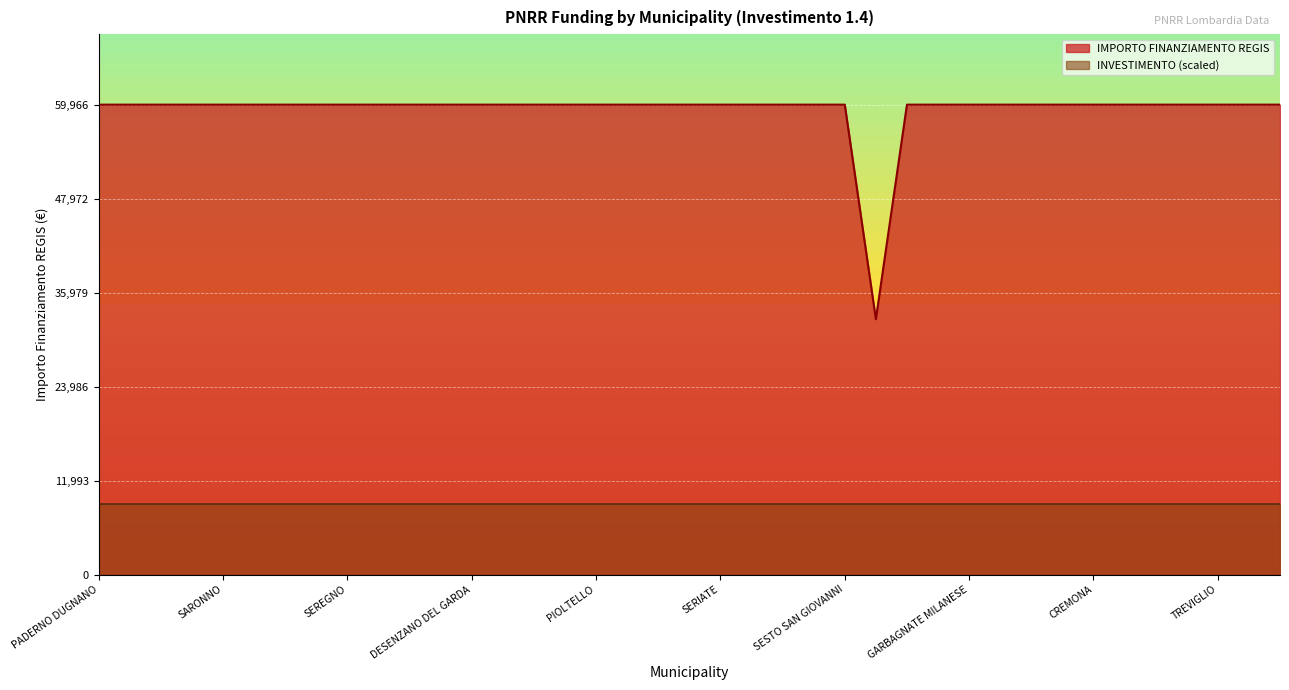

Reading right to left, extract all data points from this chart.

59966	59966	59966	59966	59966	59966	59966	59966	59966	59966	59966	59966	59966	32589	59966	59966	59966	59966	59966	59966	59966	59966	59966	59966	59966	59966	59966	59966	59966	59966	59966	59966	59966	59966	59966	59966	59966	59966	59966